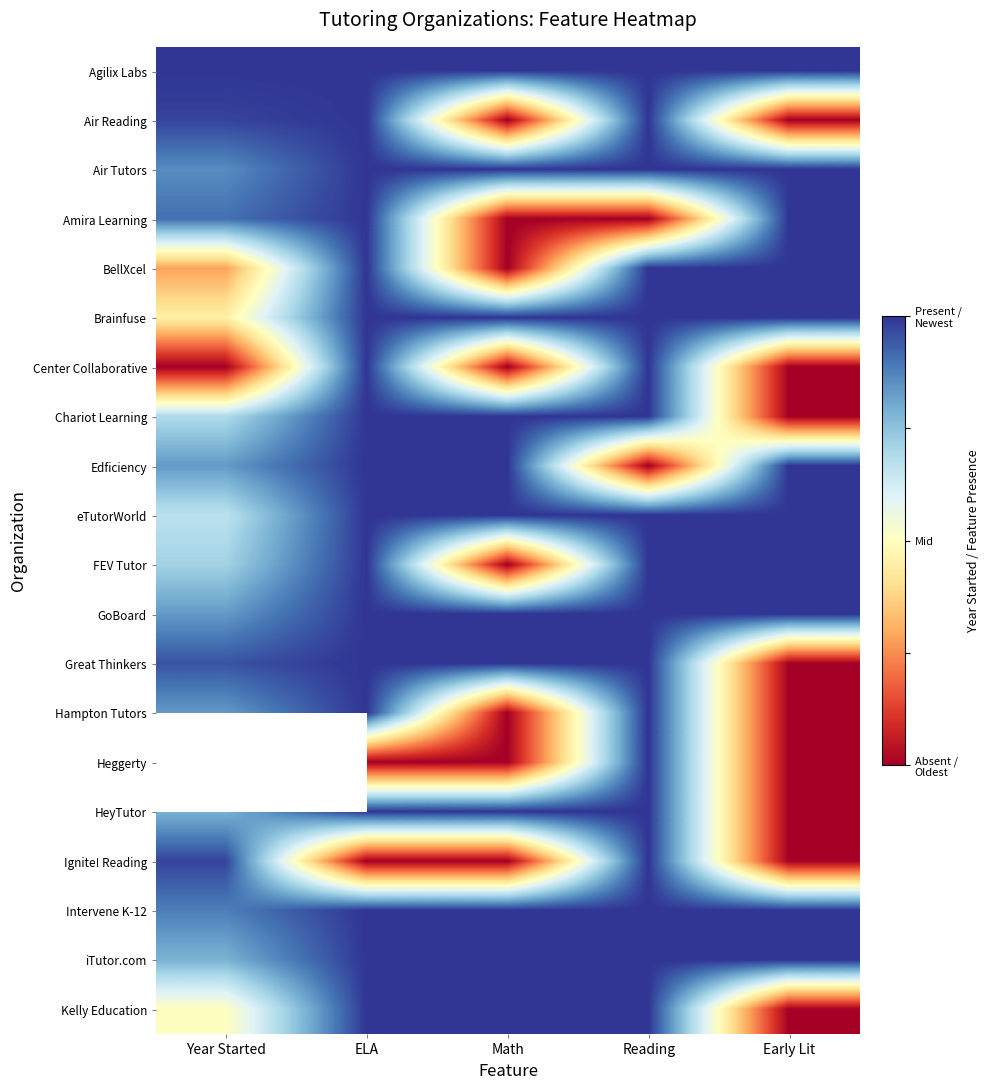

Which category has the highest value across all series?

Year Started